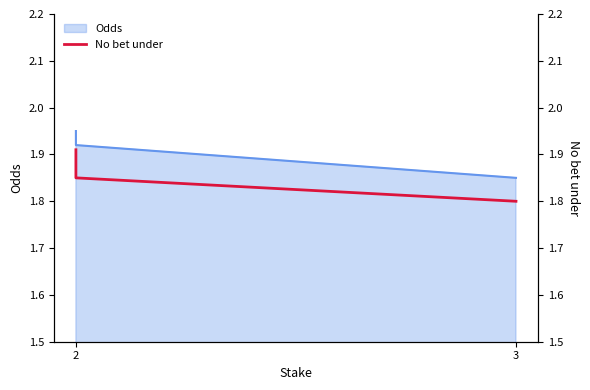

What is the change in value from 2 to 3?

-0.1